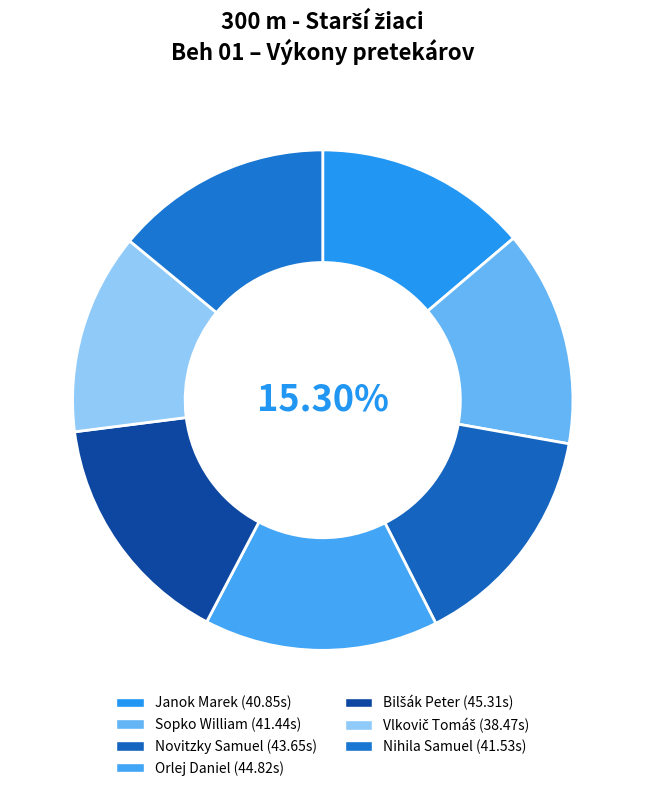

Which category has the biggest portion of the pie?

Bilšák Peter